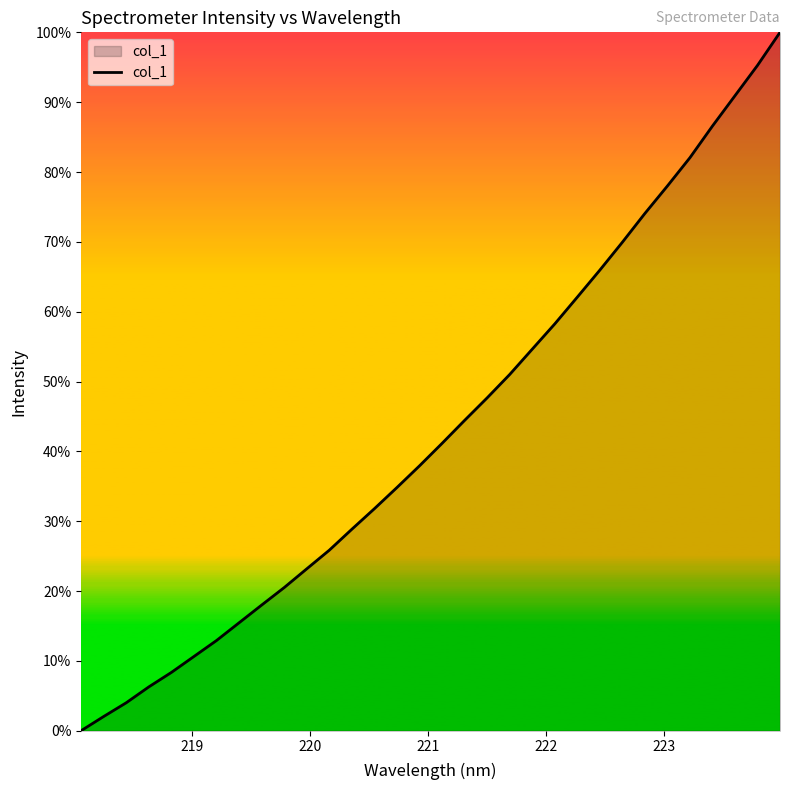

What is the difference between the maximum and minimum values?

100.0